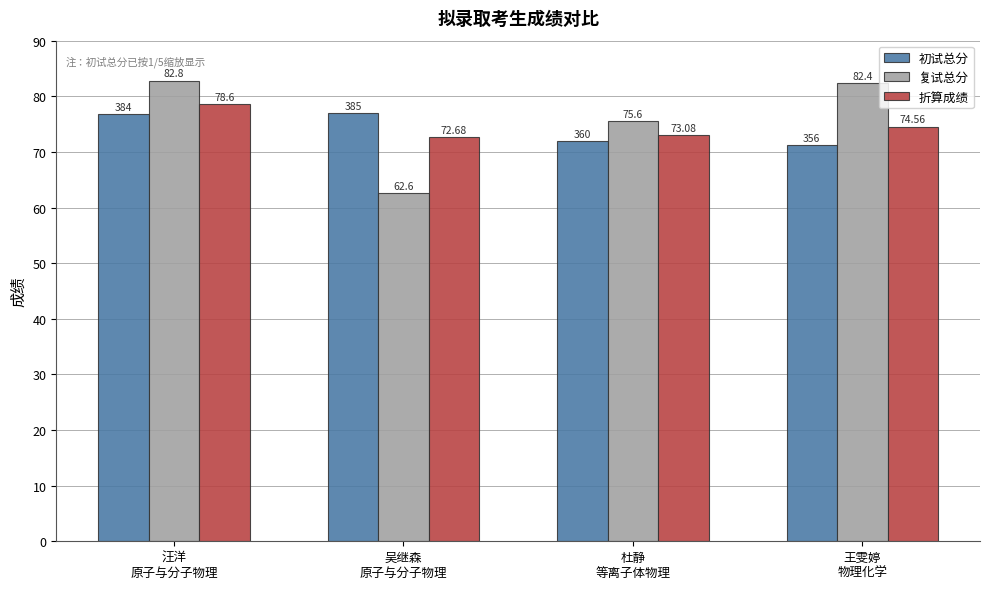

What is the difference between the maximum and second lowest values in the 初试总分 series?

5.0